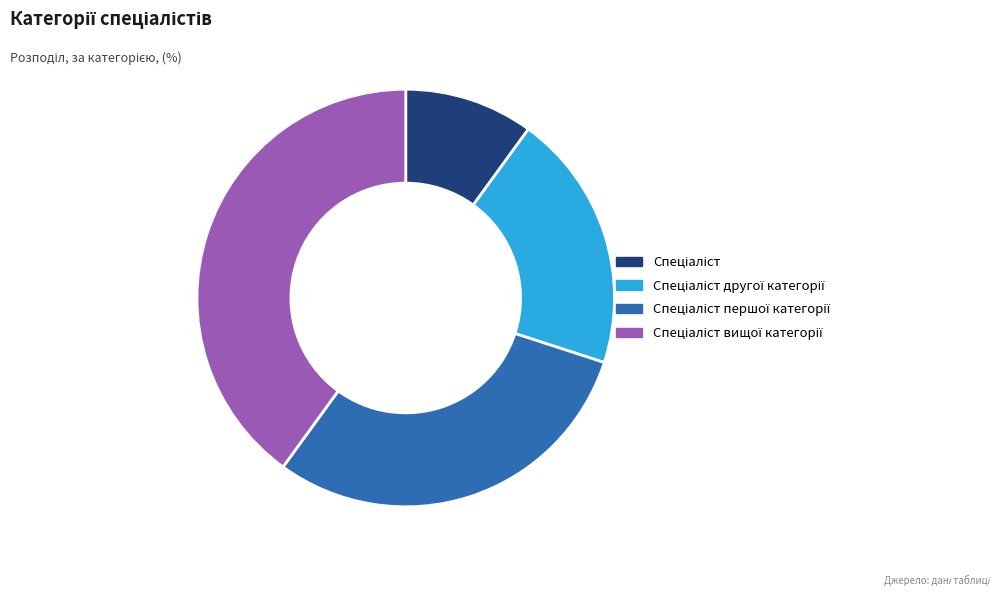

Is there any slice that represents more than half of the pie?

No